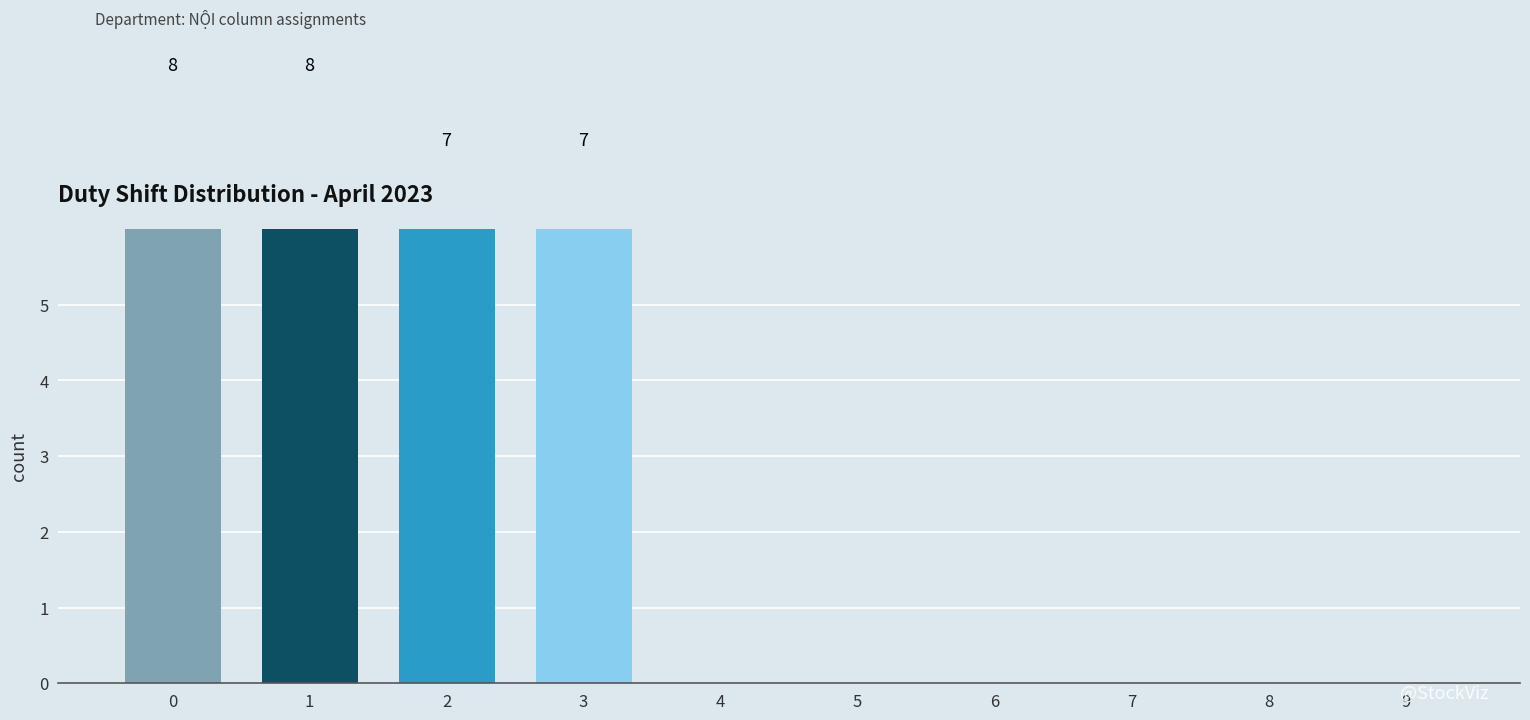

Reading right to left, transcribe all the data shown in this chart.

0	0	0	0	0	0	7	7	8	8